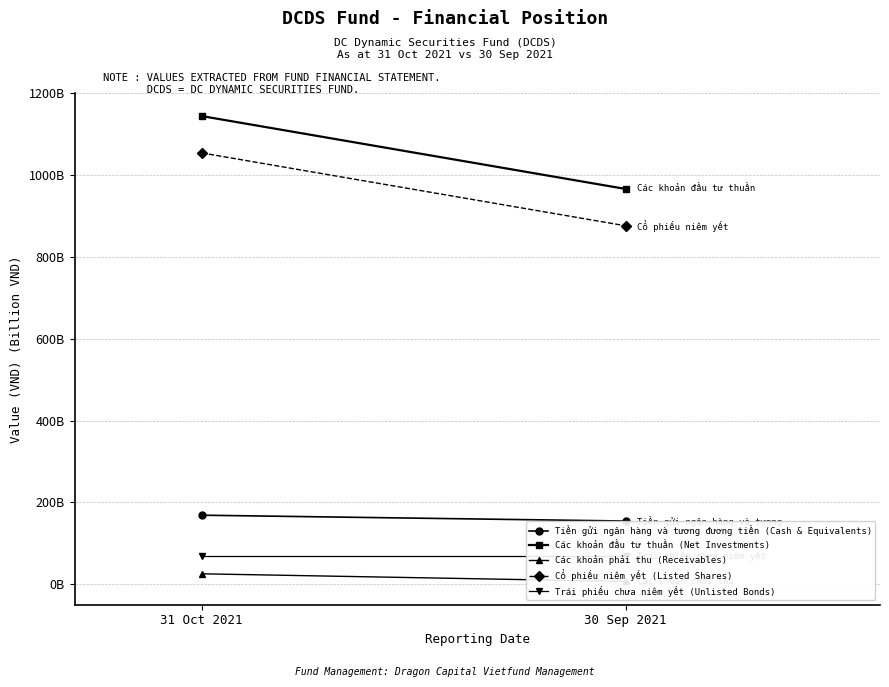

What position from the right is 30 Sep 2021?

1